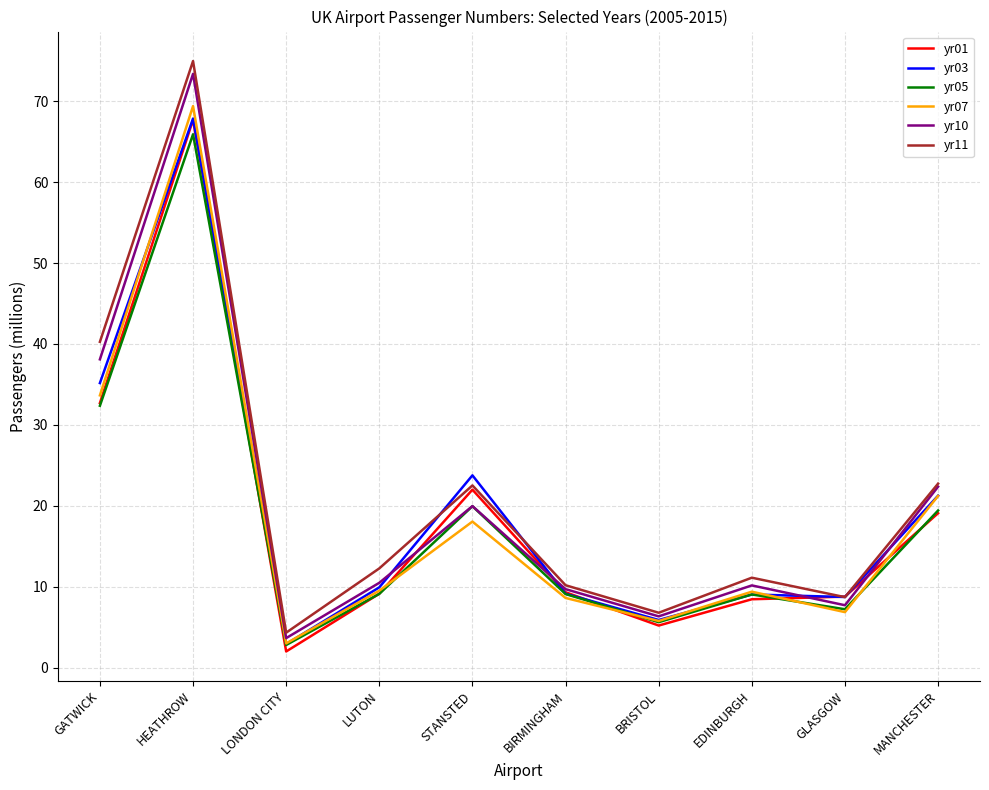

How many categories are shown in the chart?

10